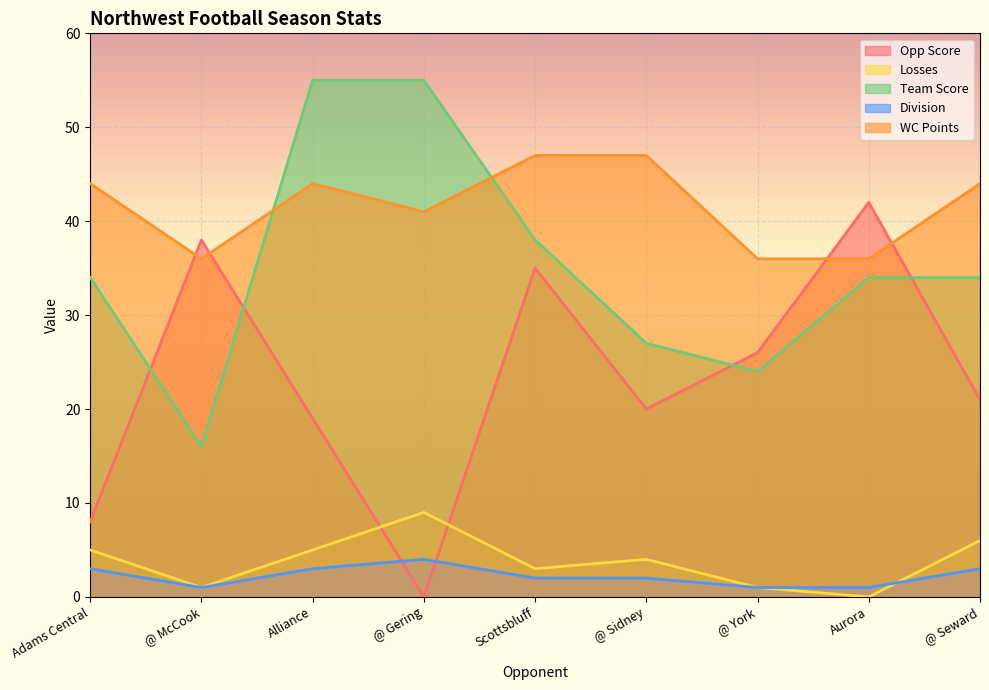

Is it true that Losses equals 9 at @ Gering?

True